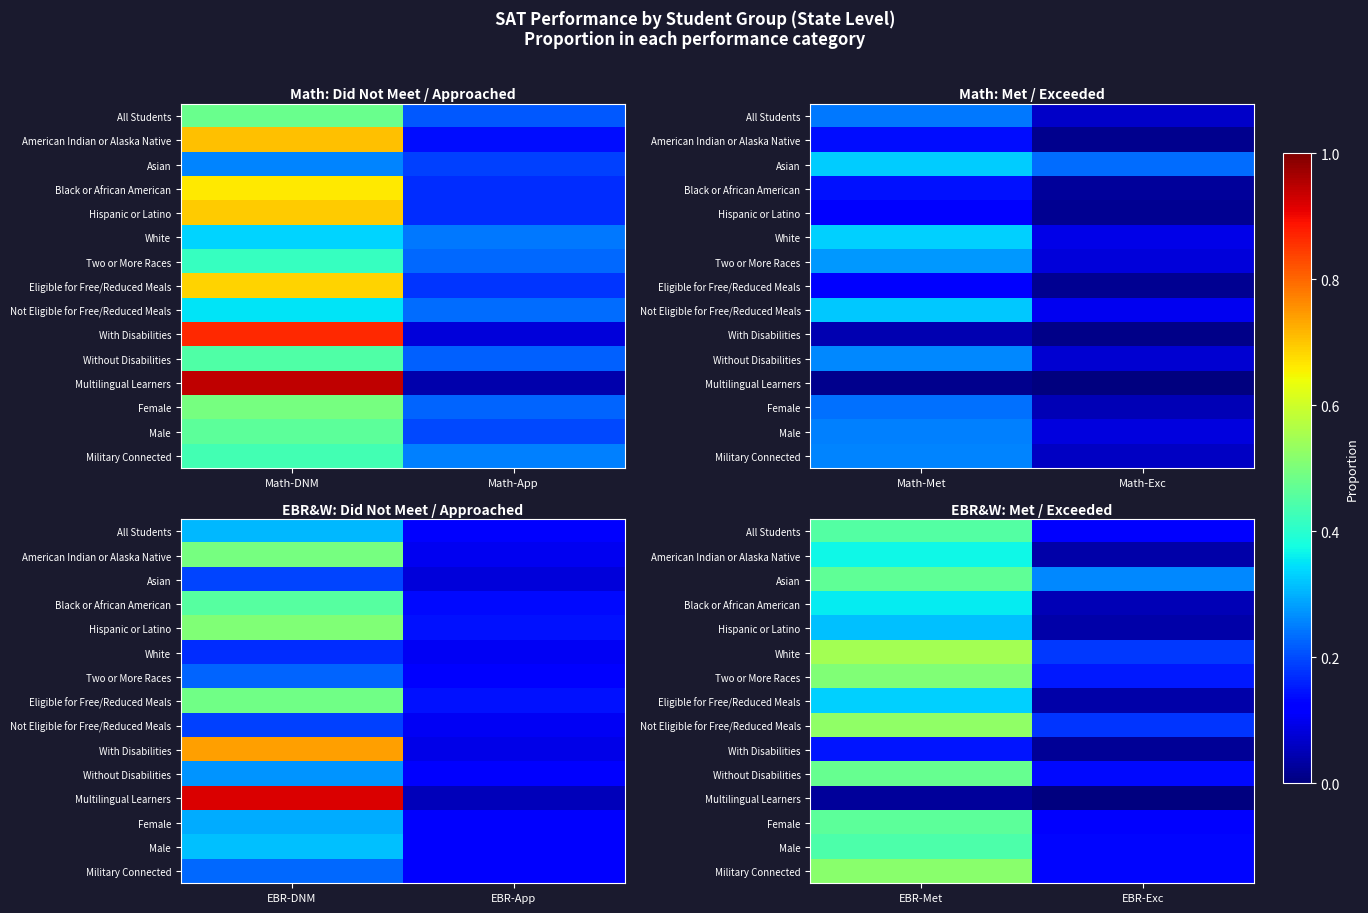

True or false: With Disabilities has a value of 0.0 at EBR-Exc.

False